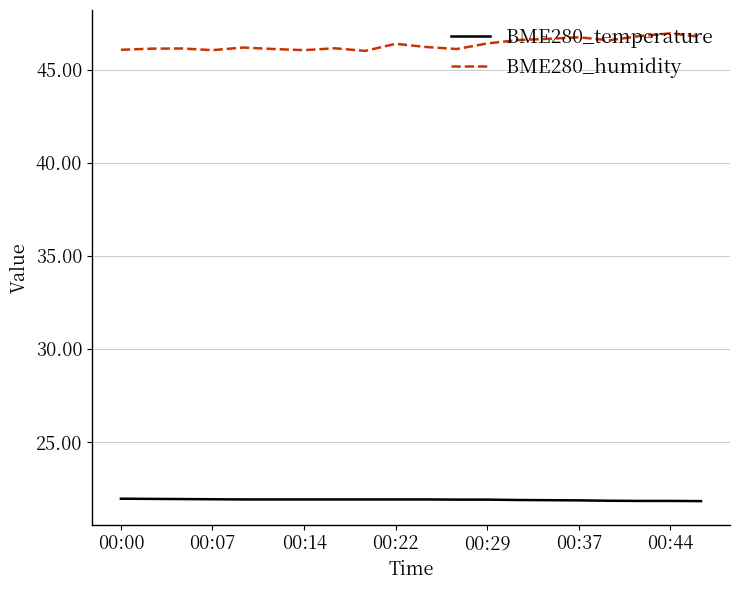

What is the sum of all BME280_temperature values?

438.0